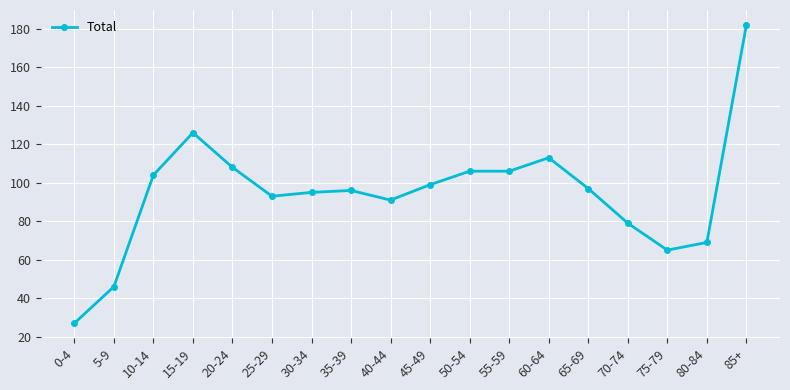

What is the maximum value shown in the chart?

182